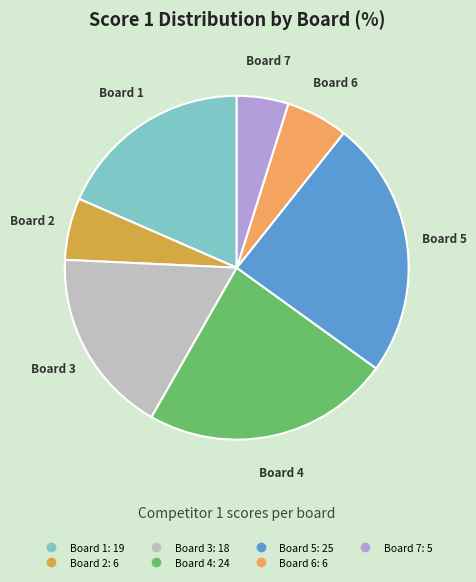

How many segments does this pie chart have?

7